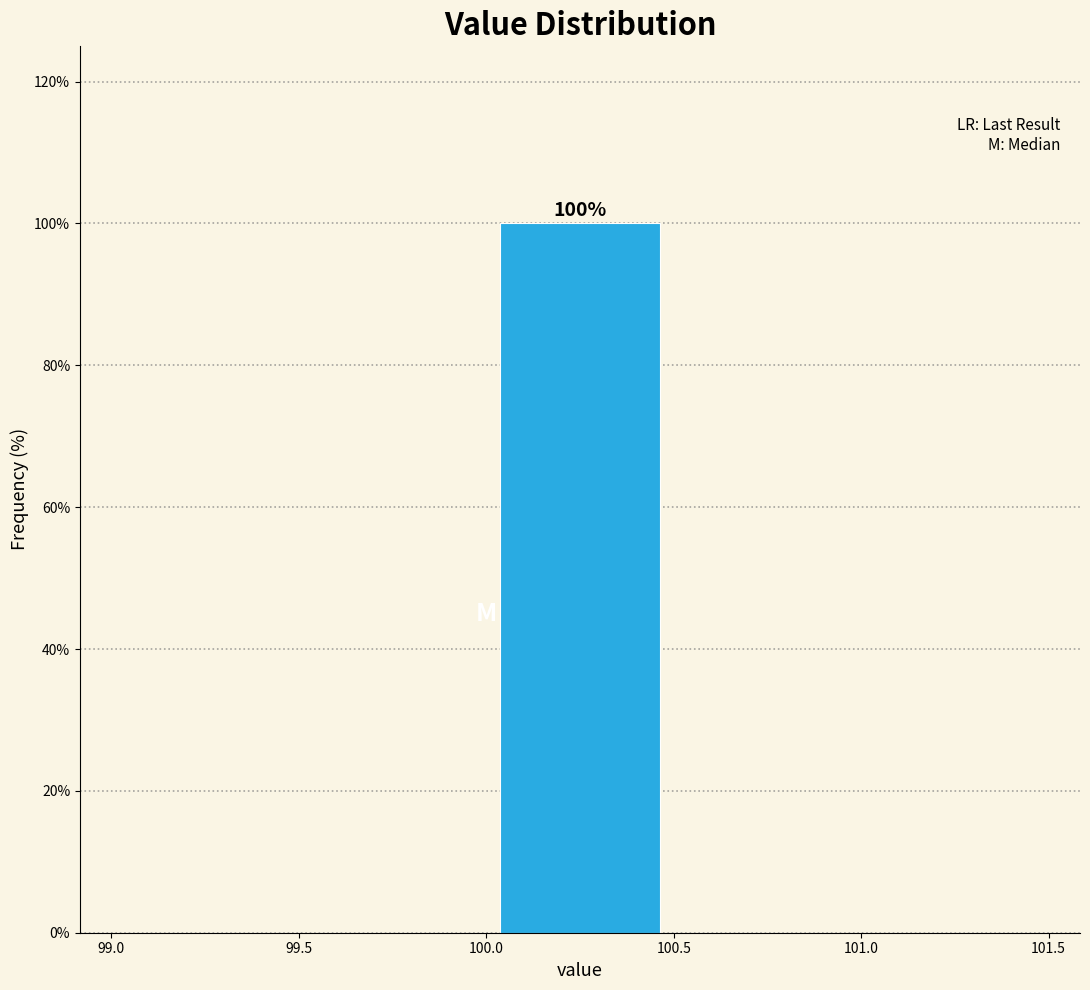

Which range on the x-axis has the tallest bar?

100.0 to 100.5